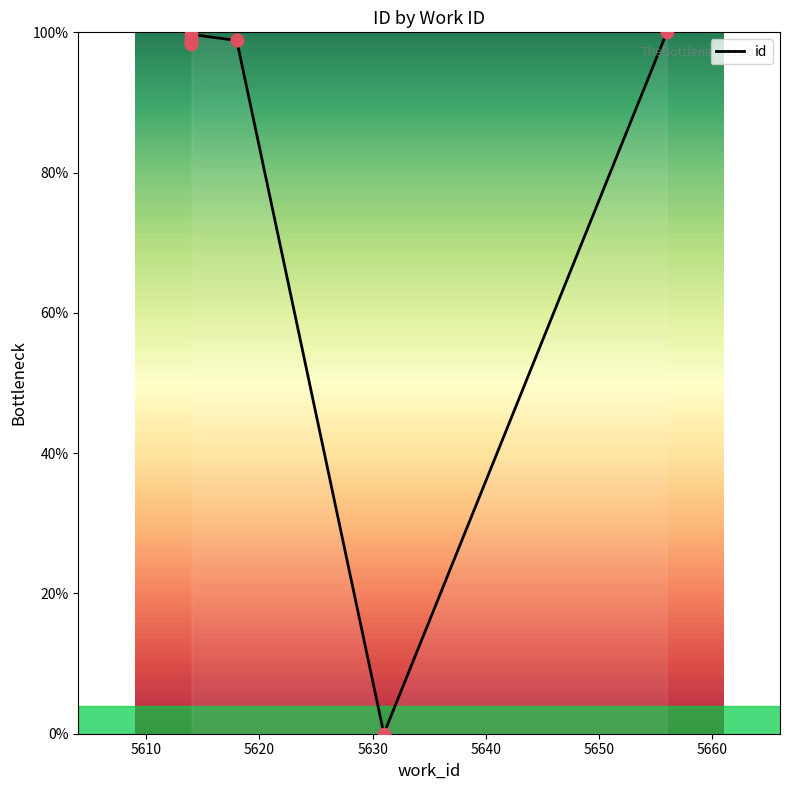

What is the ratio of the value at 5640 to the value at 5660?

1.0